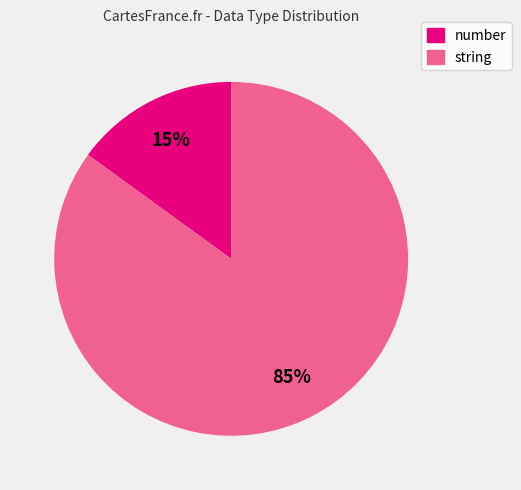

Which has a higher value, string or number?

string